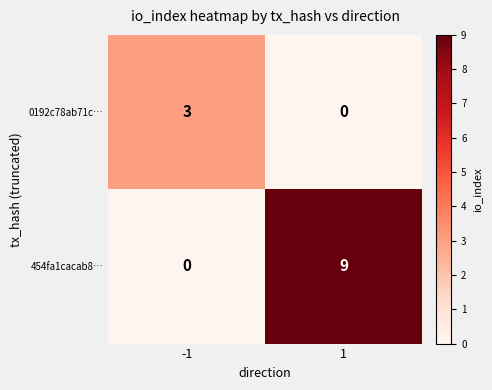

Is it true that 454fa1cacab8… equals 0 at -1?

True